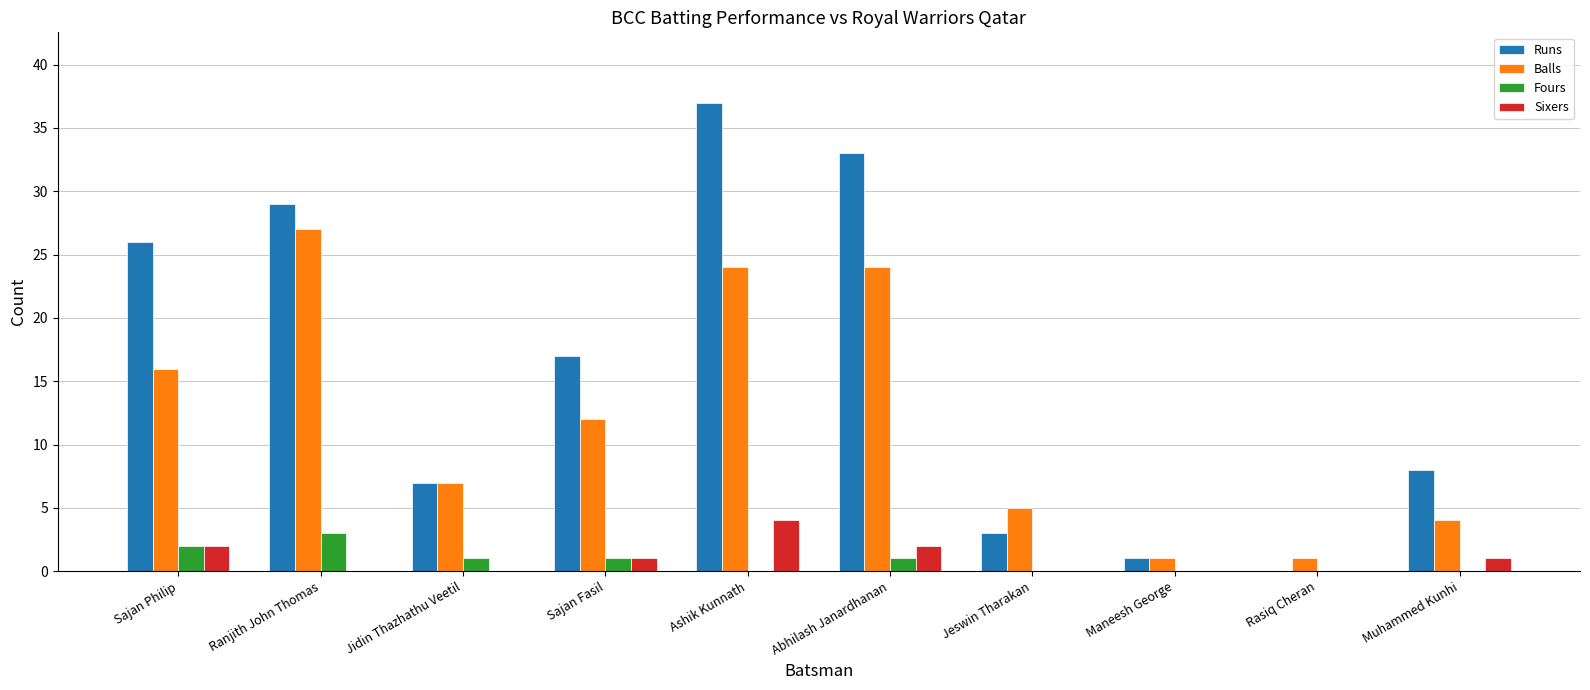

Between Sajan Philip and Sajan Fasil, which series saw the biggest shift?

Runs